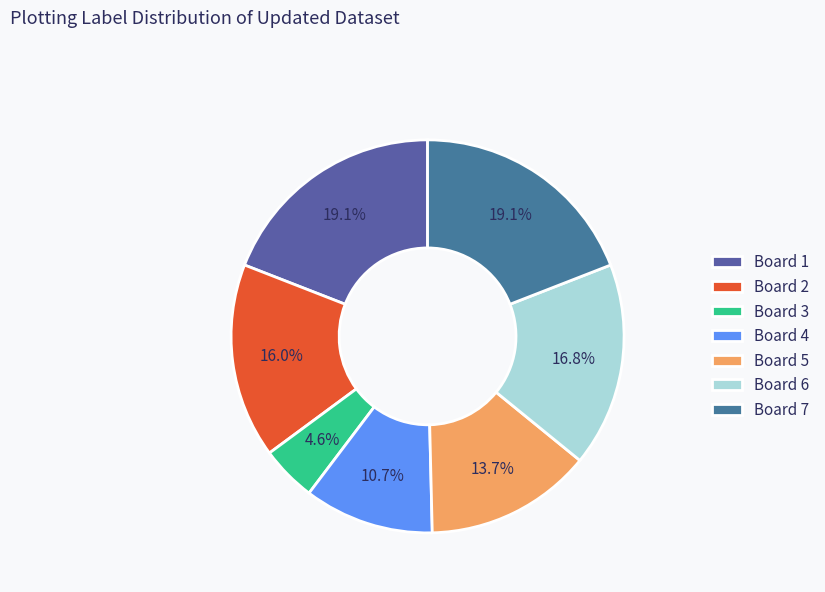

Which has a higher value, Board 1 or Board 6?

Board 1